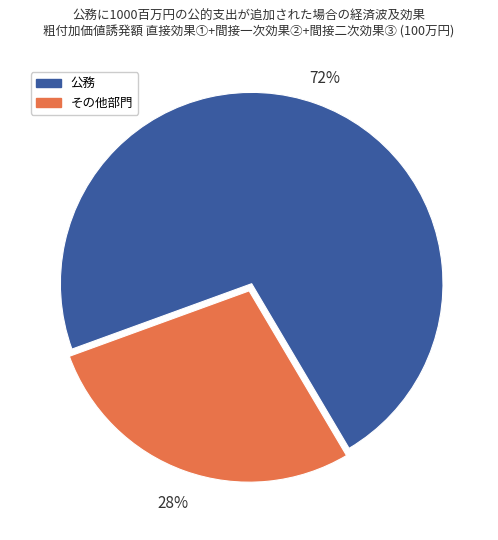

To the nearest percent, what is the difference between the largest and smallest slice percentages?

44%